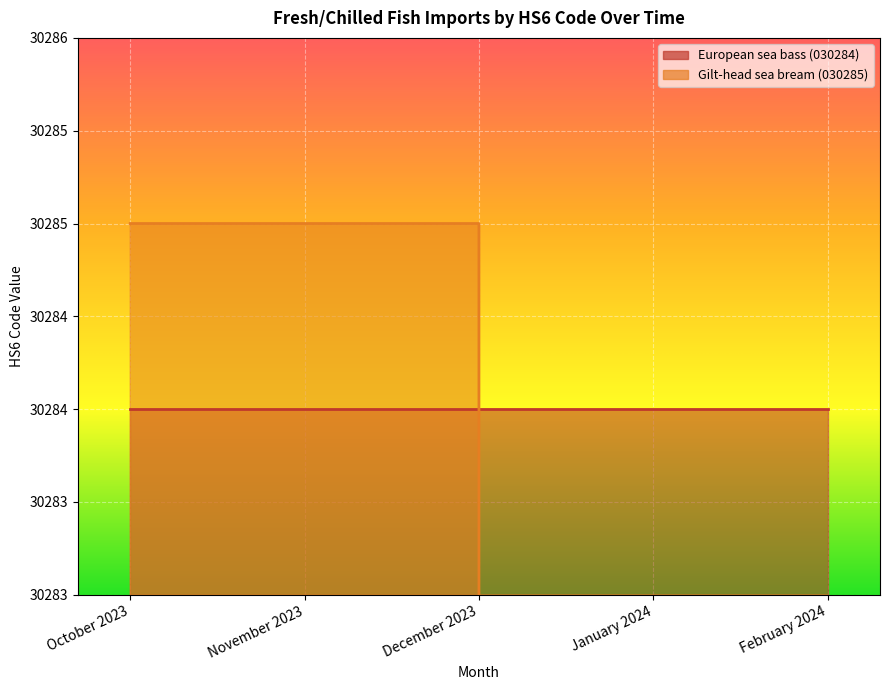

Where is the data nearest to the value 15142?

January 2024